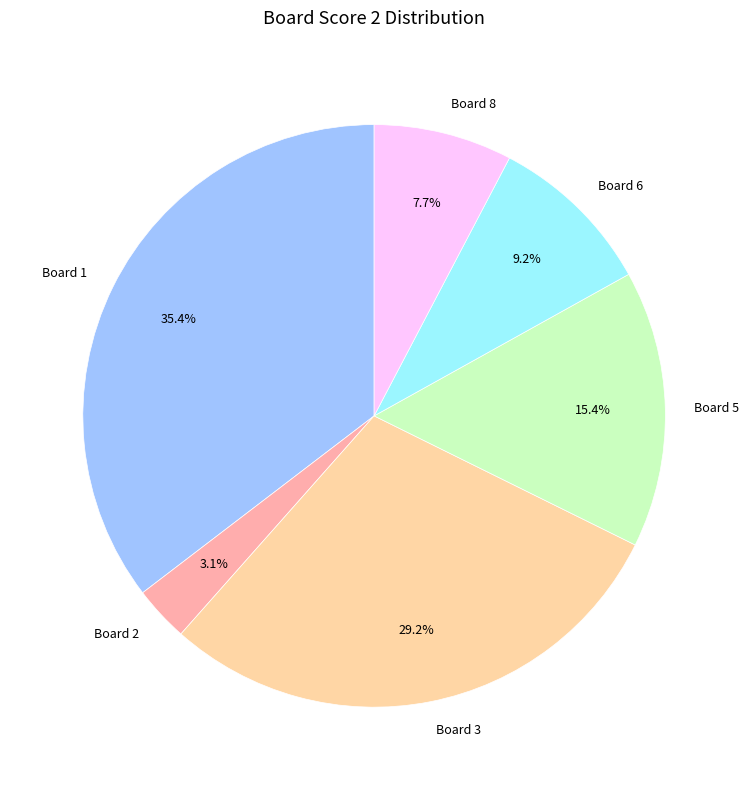

Does Board 2 represent more than half of the total?

No